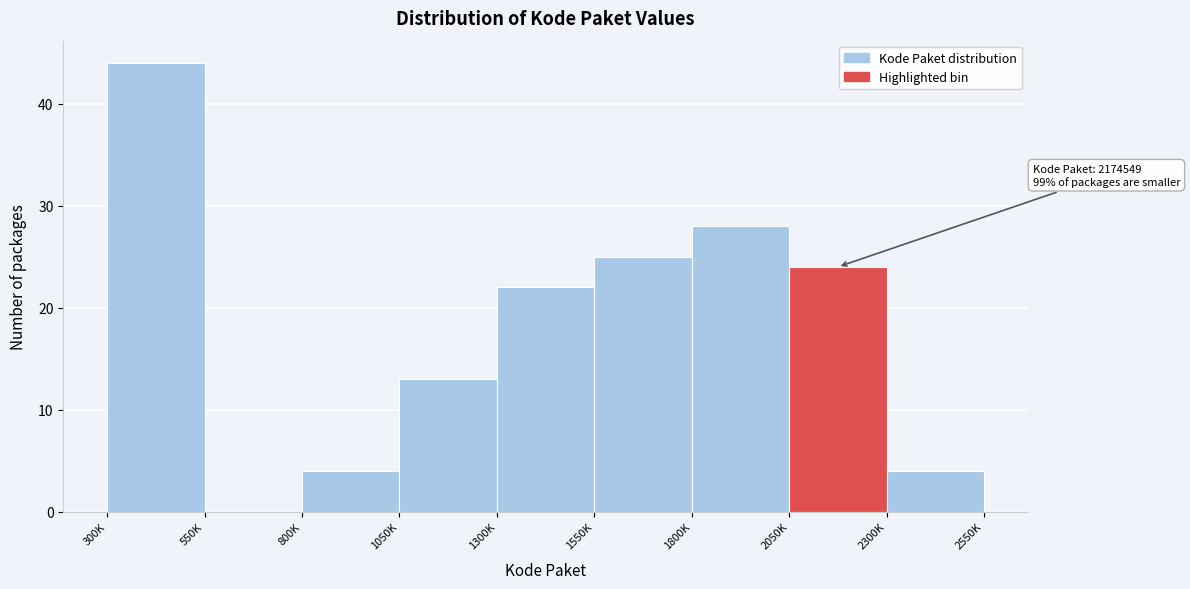

What is the sum of all values?

164